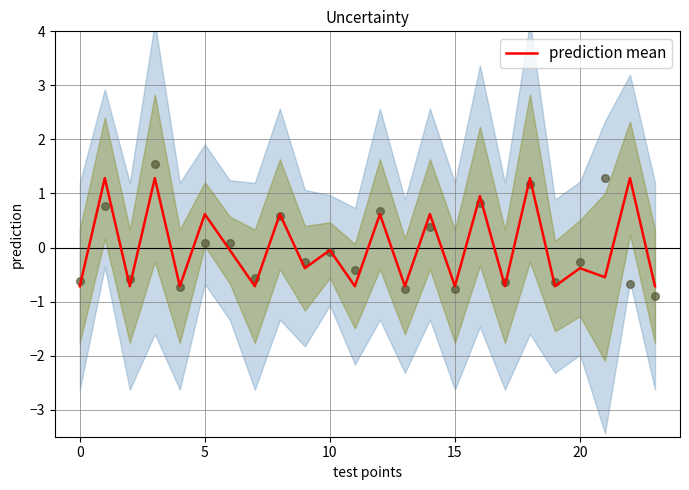

True or false: prediction mean has a value of -0.3 at 15.

False